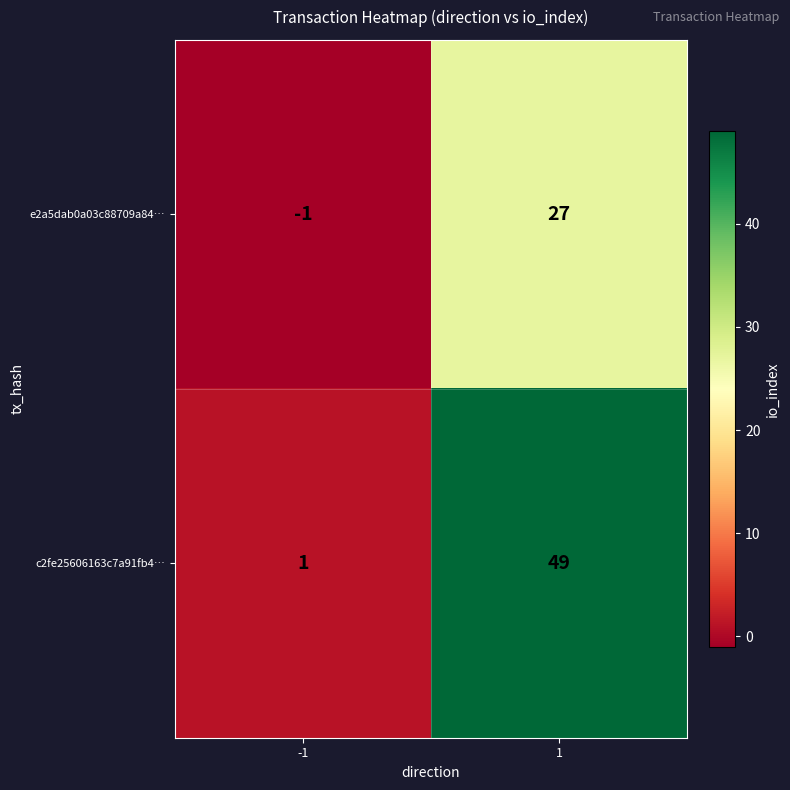

What is the difference between the maximum and minimum values in the e2a5dab0a03c88709a84… series?

28